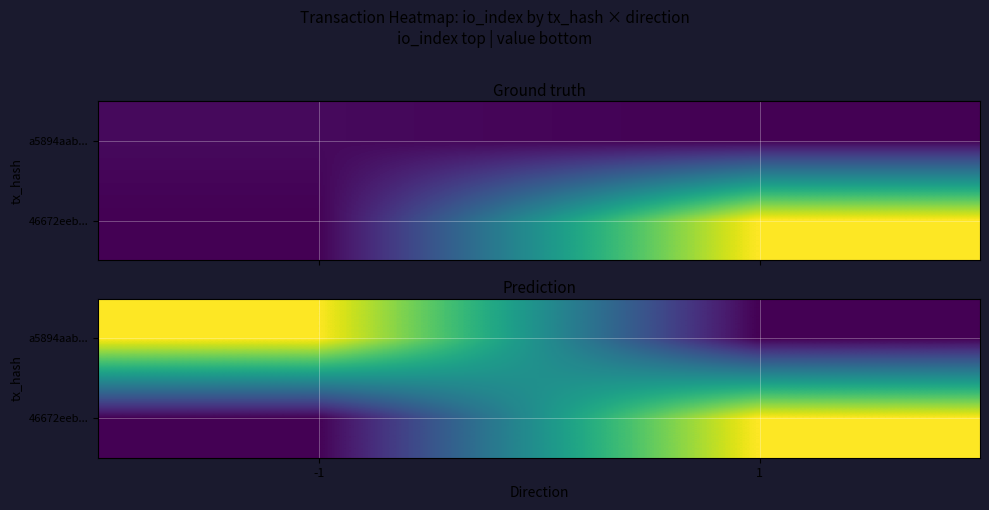

Which category has the highest value across all series?

-1